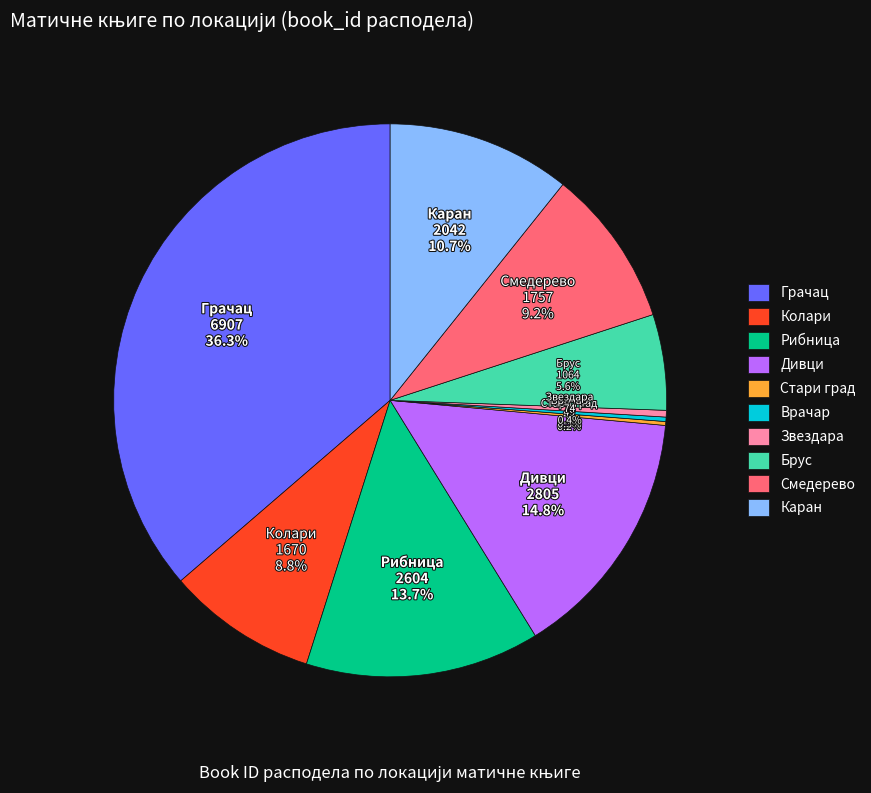

Combined, do Рибница and Каран account for over 50%?

No